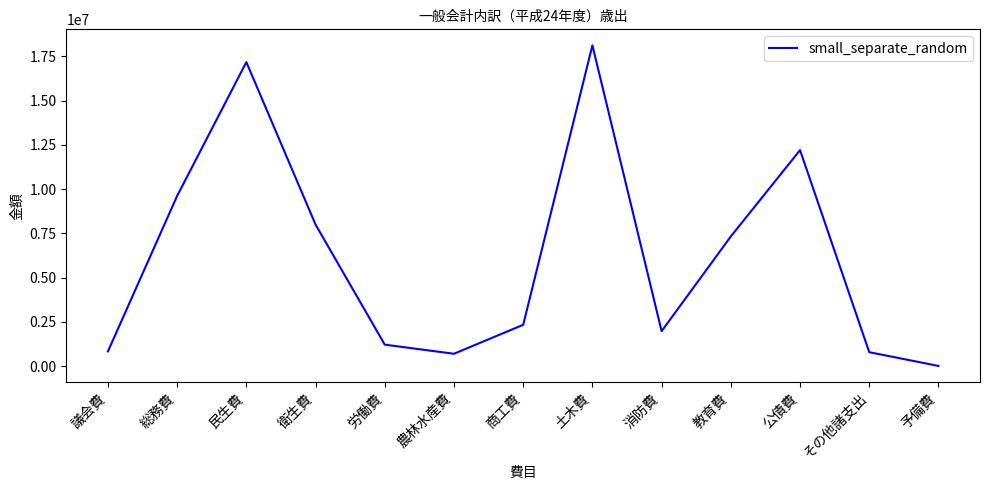

Which label corresponds to the smallest value in the chart?

予備費